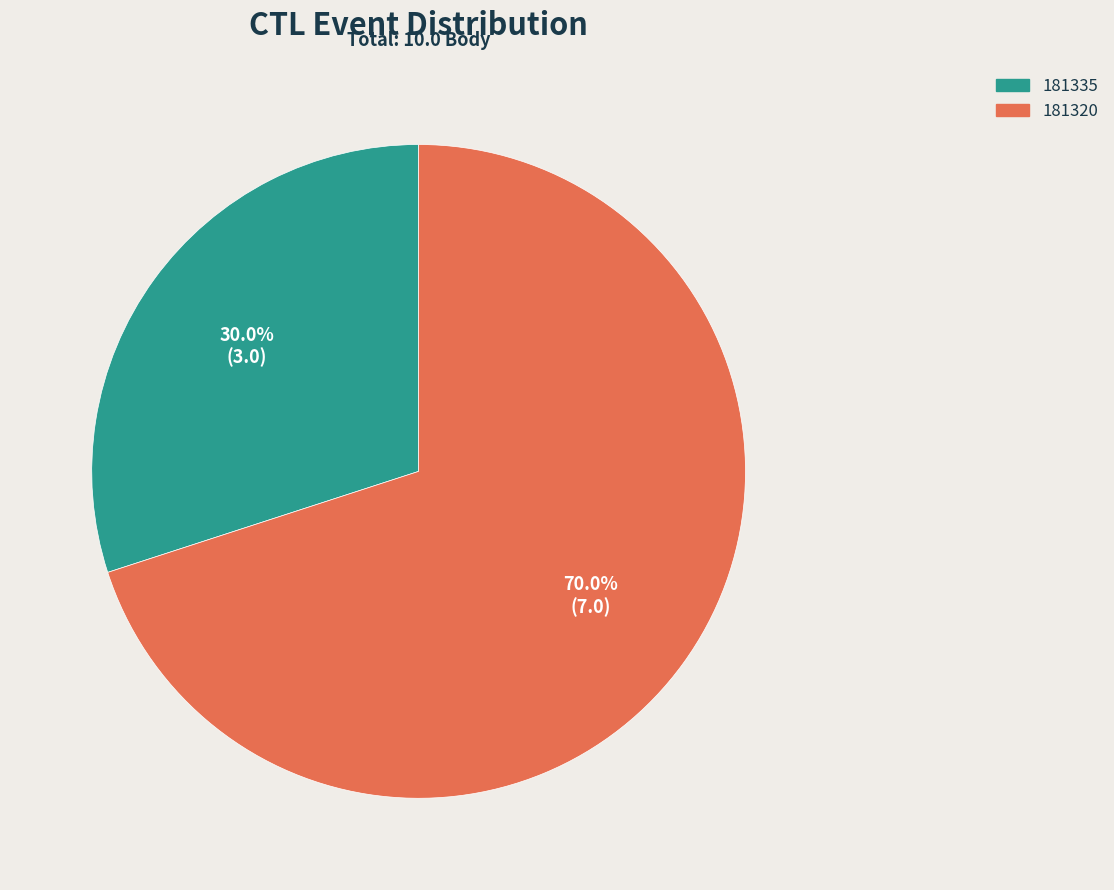

How much of the chart is everything except 181320?

30.0%